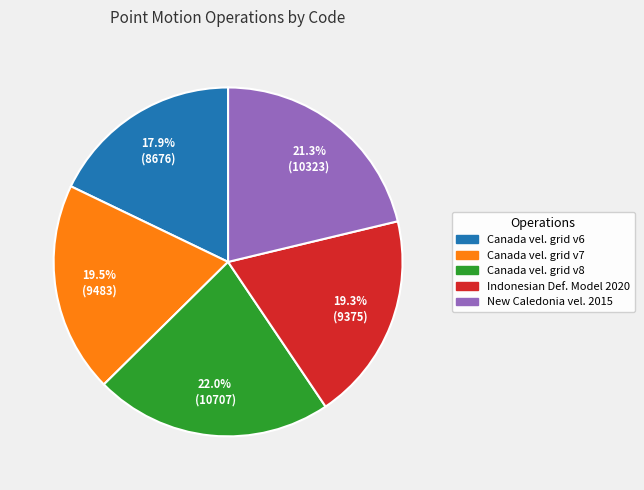

Does any single category account for the majority?

No